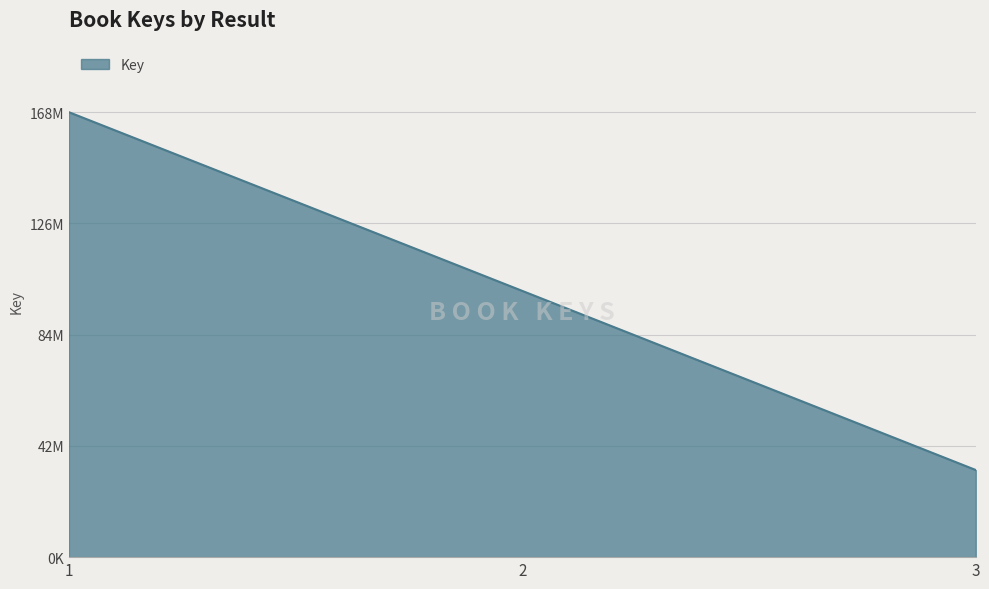

Does the chart have visible grid lines?

Yes